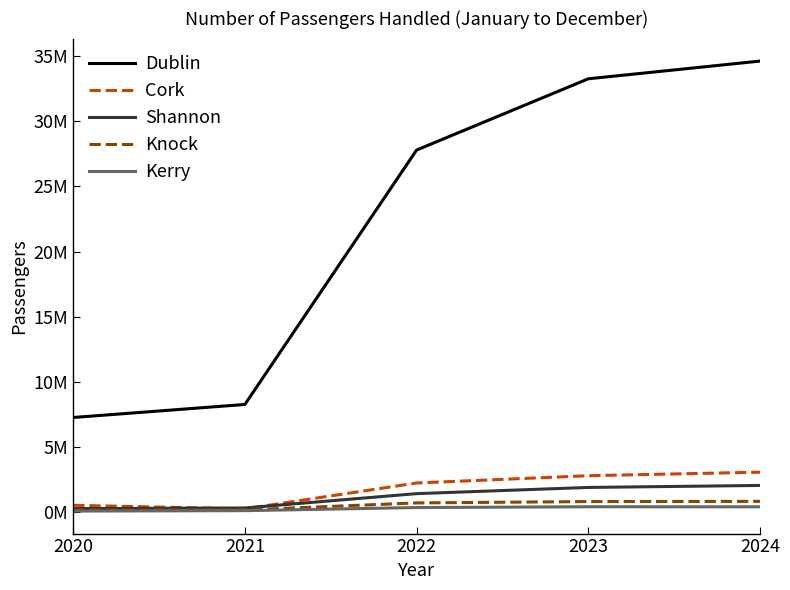

At which label does Cork first exceed 2238455?

2023